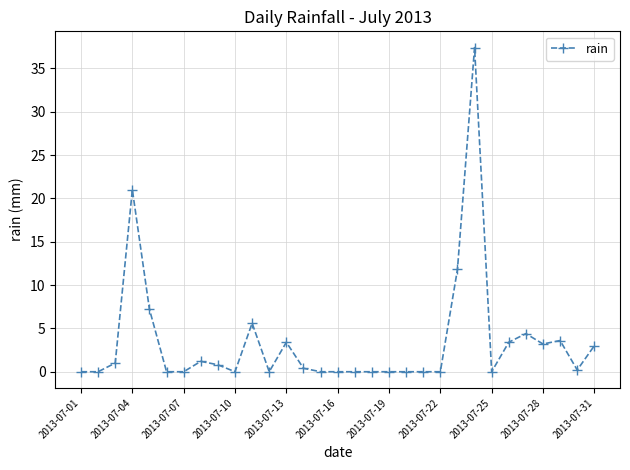

How many lines are shown in the chart?

1